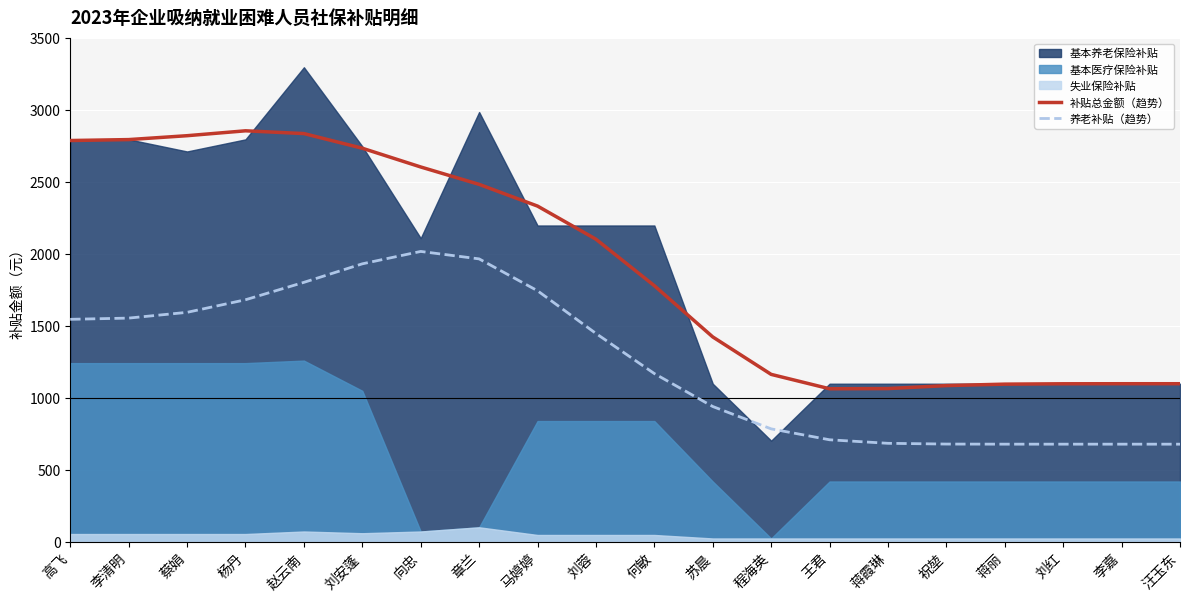

True or false: 养老补贴（趋势） has a value of 643.2 at 刘安蓬.

False